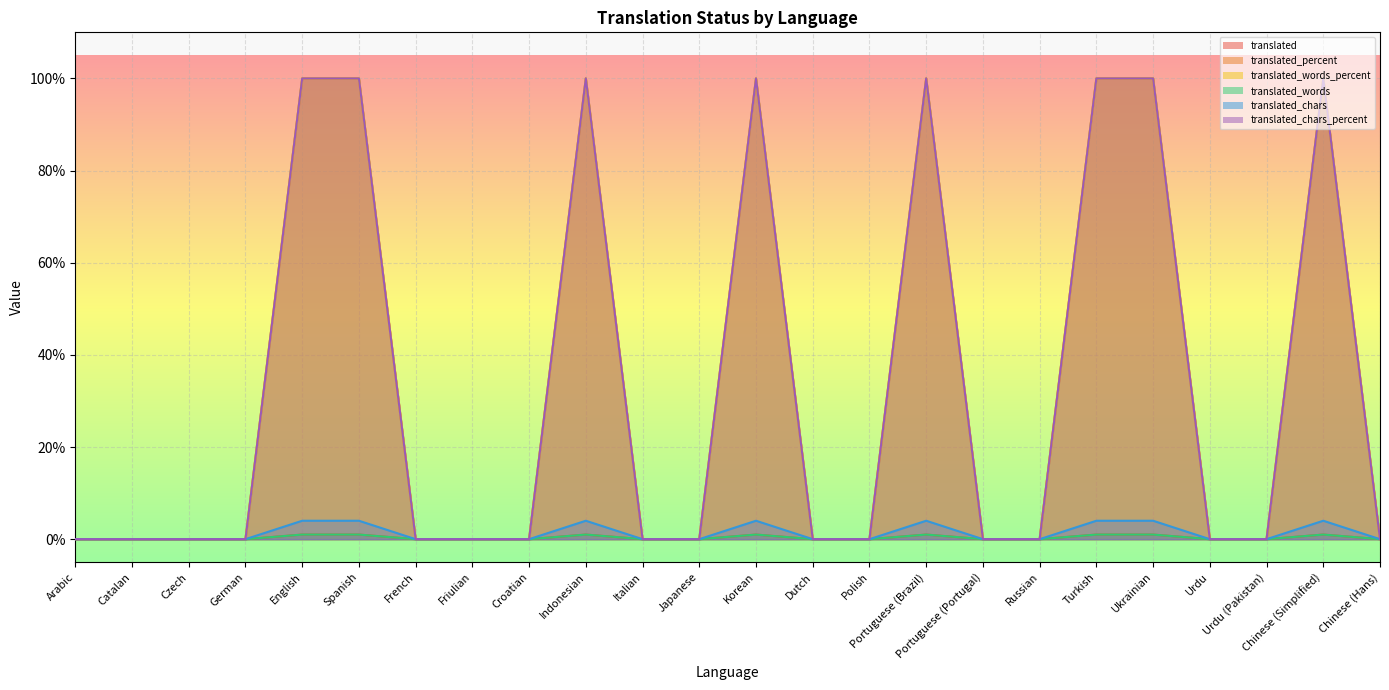

True or false: translated_chars_percent and translated_words cross at least once.

False